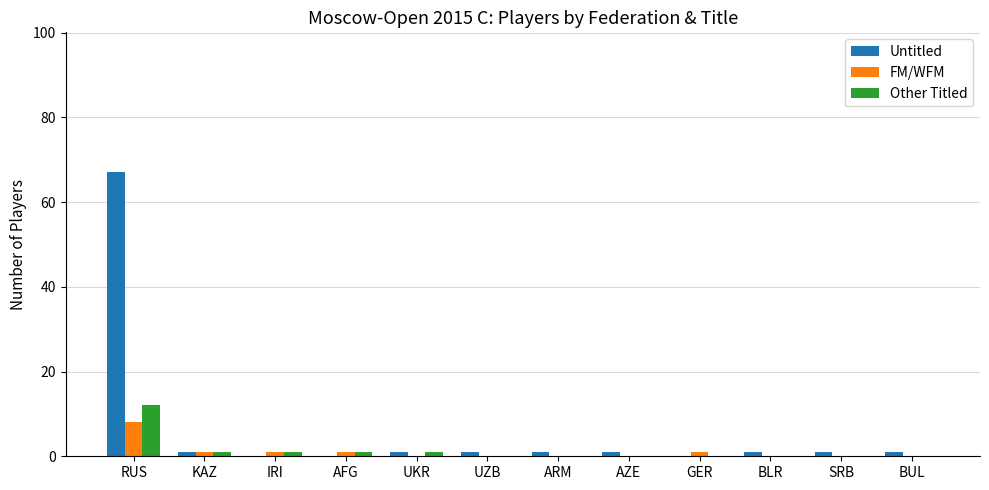

The value of Other Titled at RUS is 12. True or false?

True